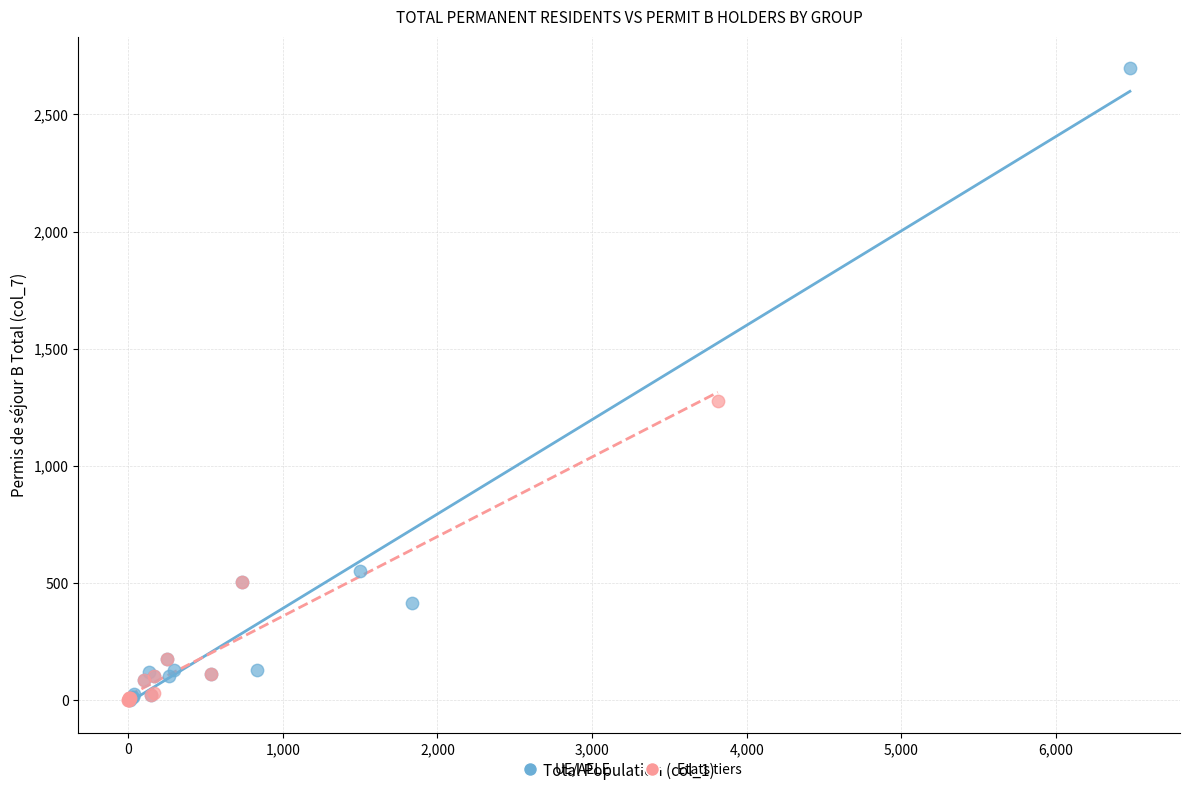

Which series contains the highest Y value?

UE/AELE